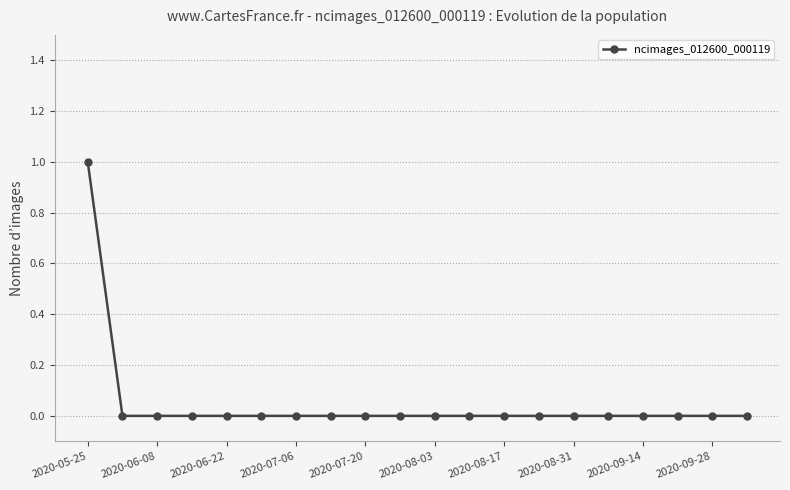

Is this an area chart (filled region under the line)?

No